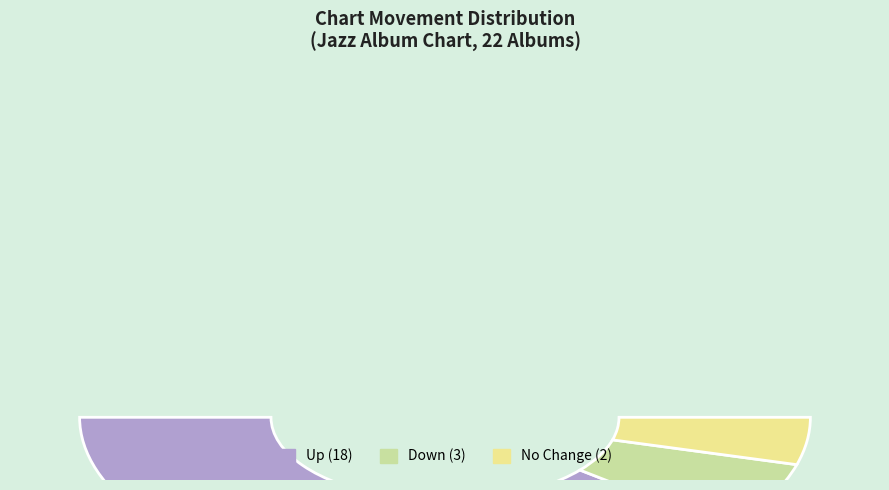

What percentage is the down slice, to the nearest percent?

13%